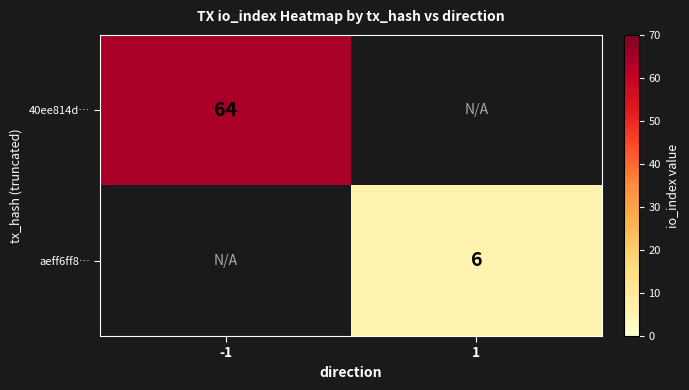

Is it true that aeff6ff8… equals 6 at 1?

True